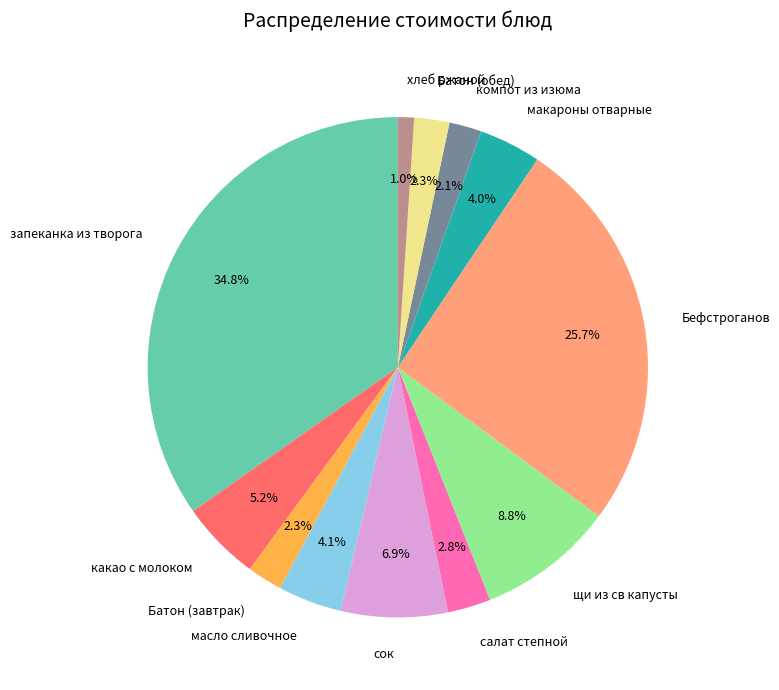

Count the number of slices in the pie.

12